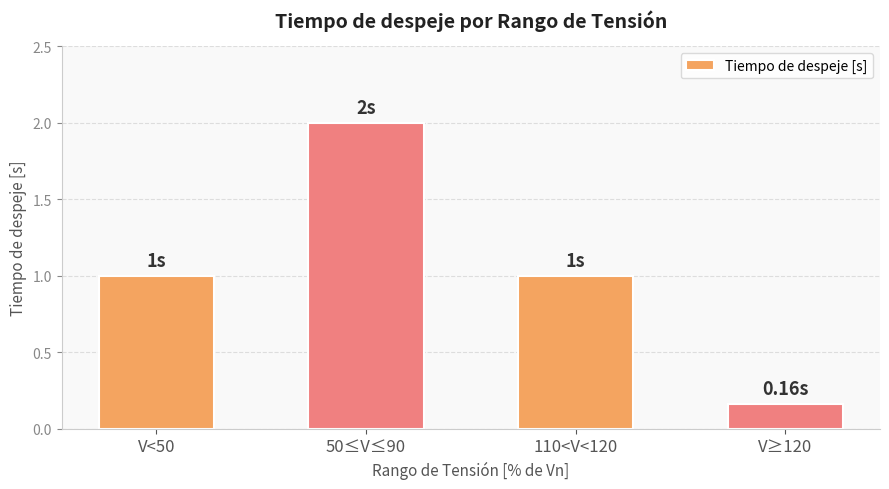

What is the ratio of the value at V<50 to the value at 110<V<120?

1.0